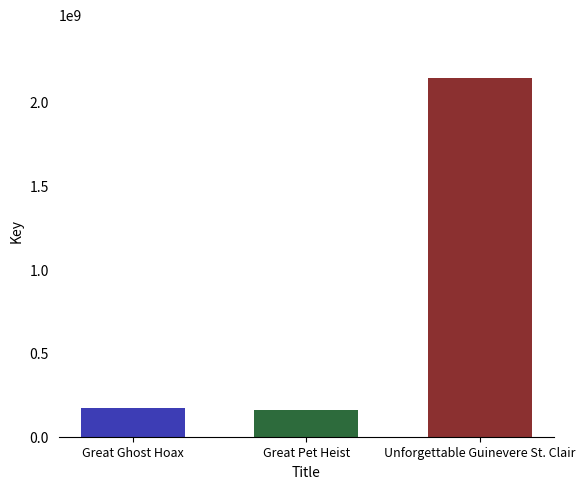

How many bars are there in total?

3